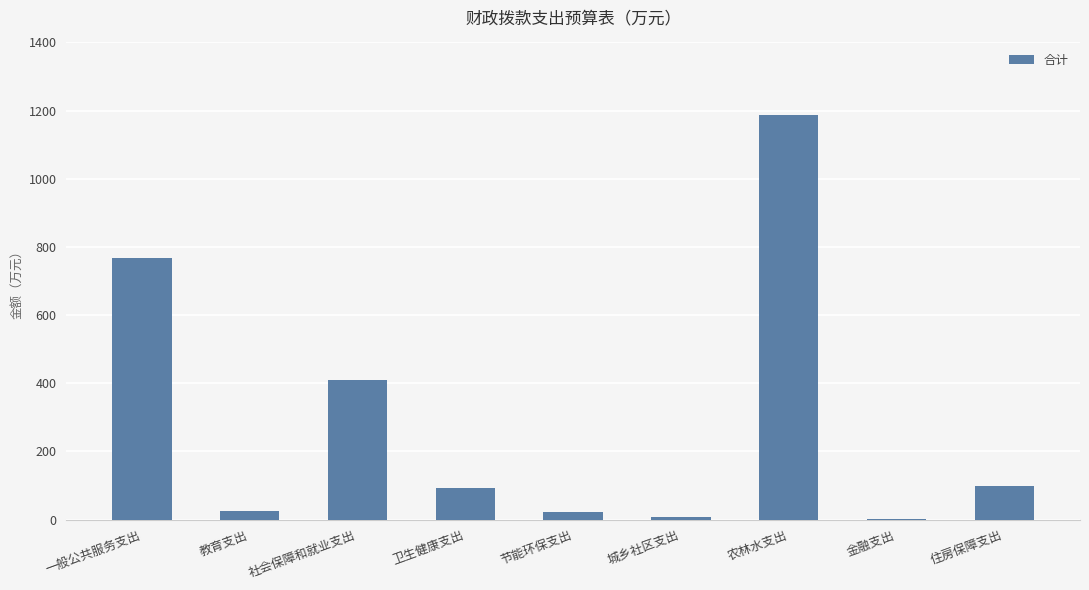

What is the sum of all values?

2610.9